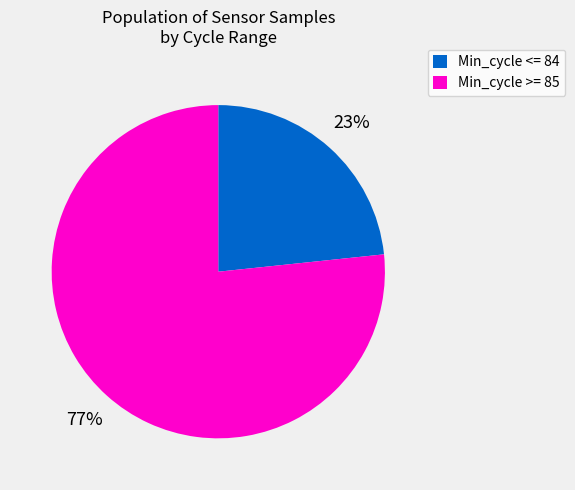

Count the number of slices in the pie.

2